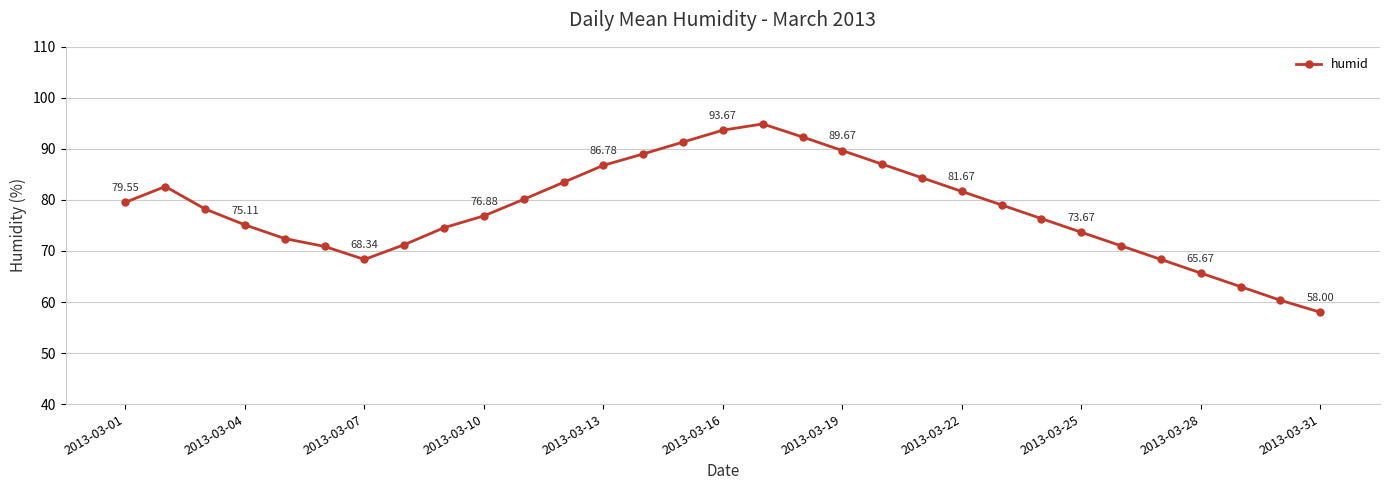

What is the difference between the maximum and minimum values?

36.9